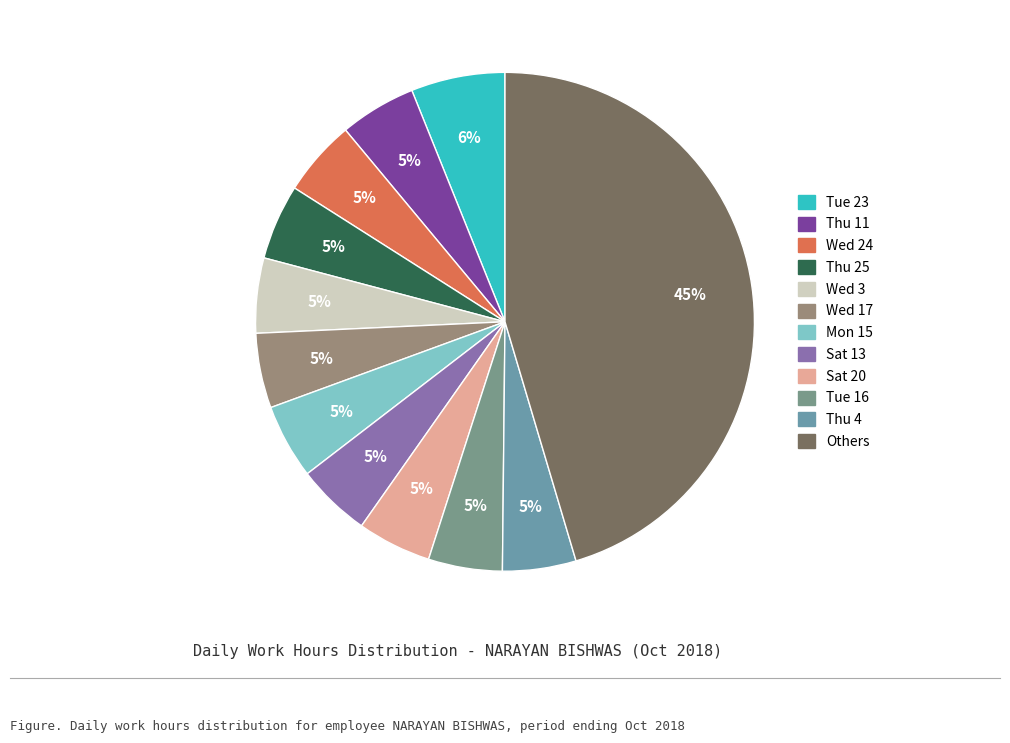

How many segments does this pie chart have?

12